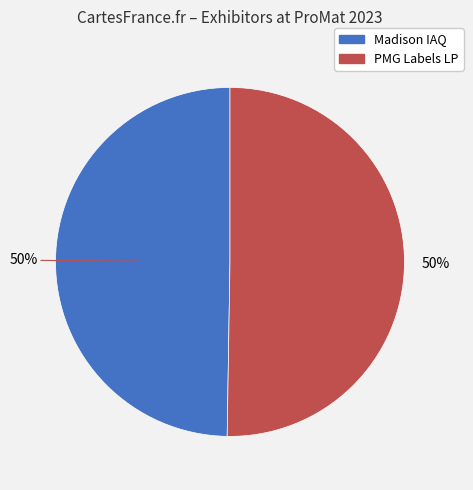

What is the ratio of the value at Madison IAQ to the value at PMG Labels LP?

1.0